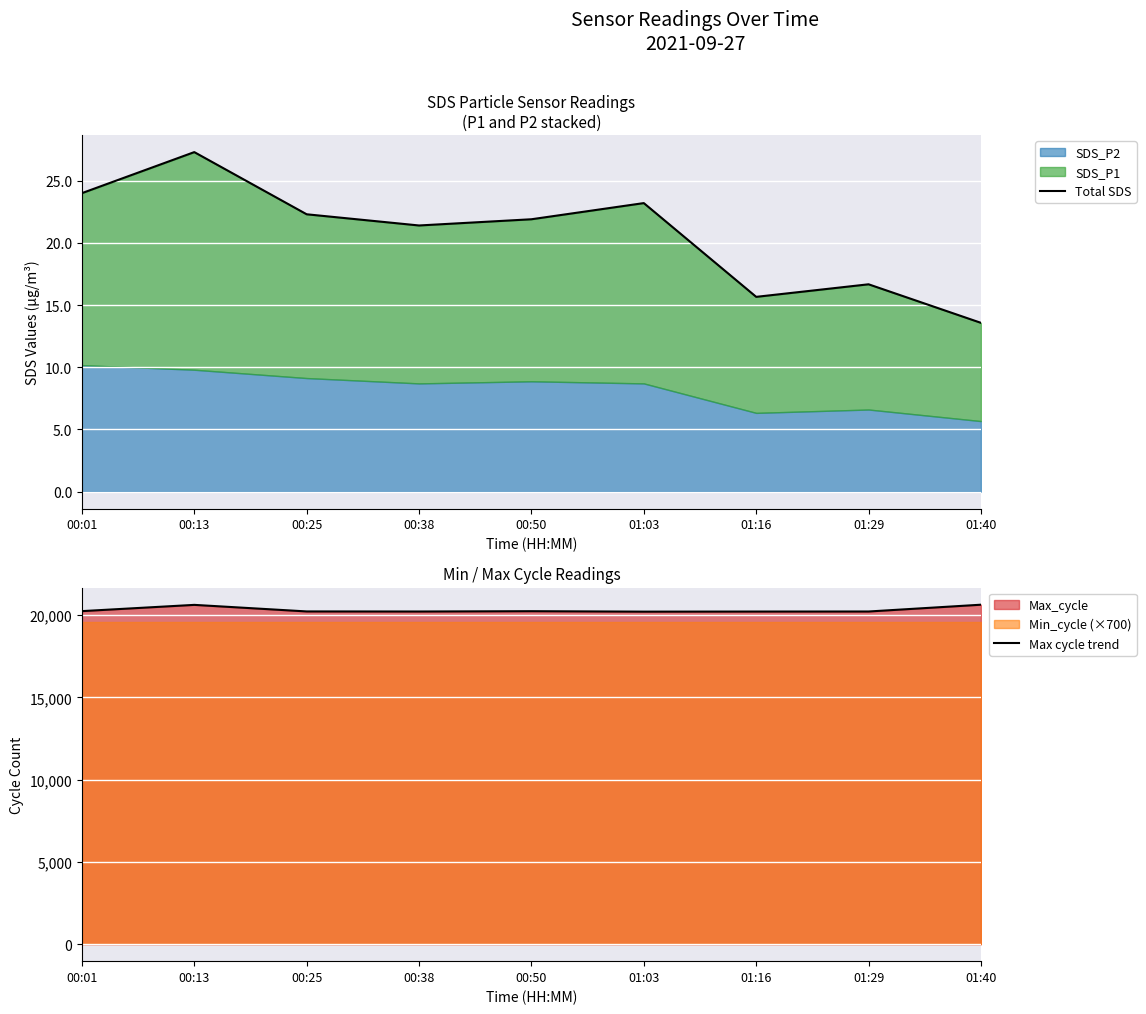

What is the difference between the second highest and second lowest values in the Total SDS series?

8.3